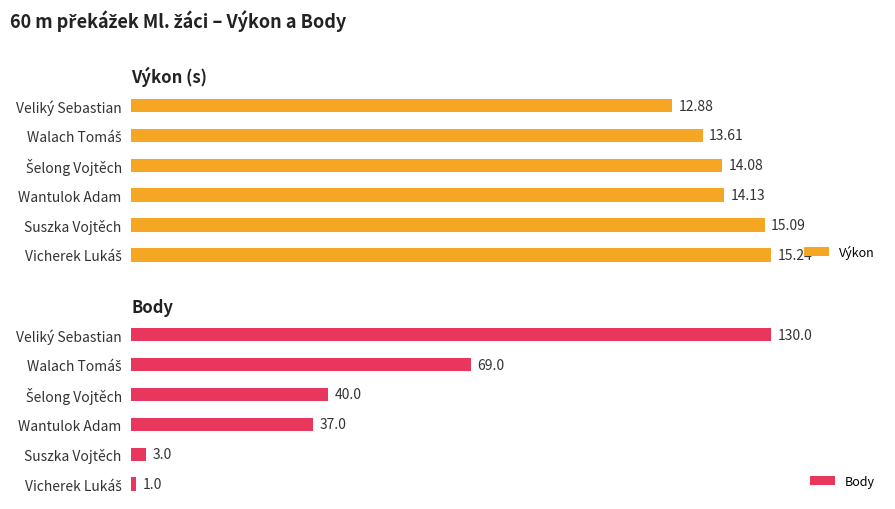

What is the minimum value shown in the chart?

1.0